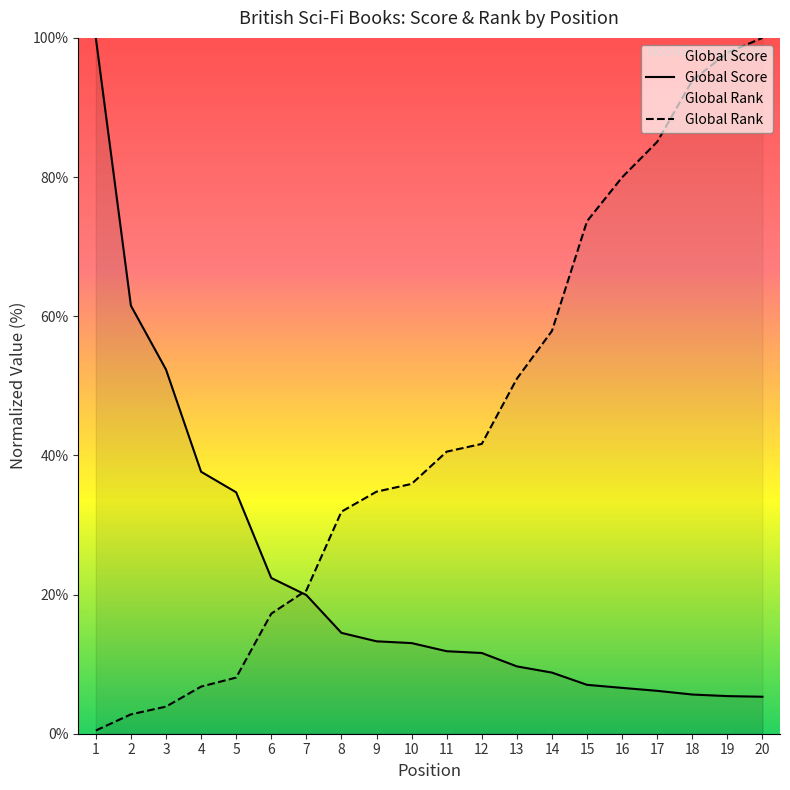

What is the maximum value for Global Rank?

100.0